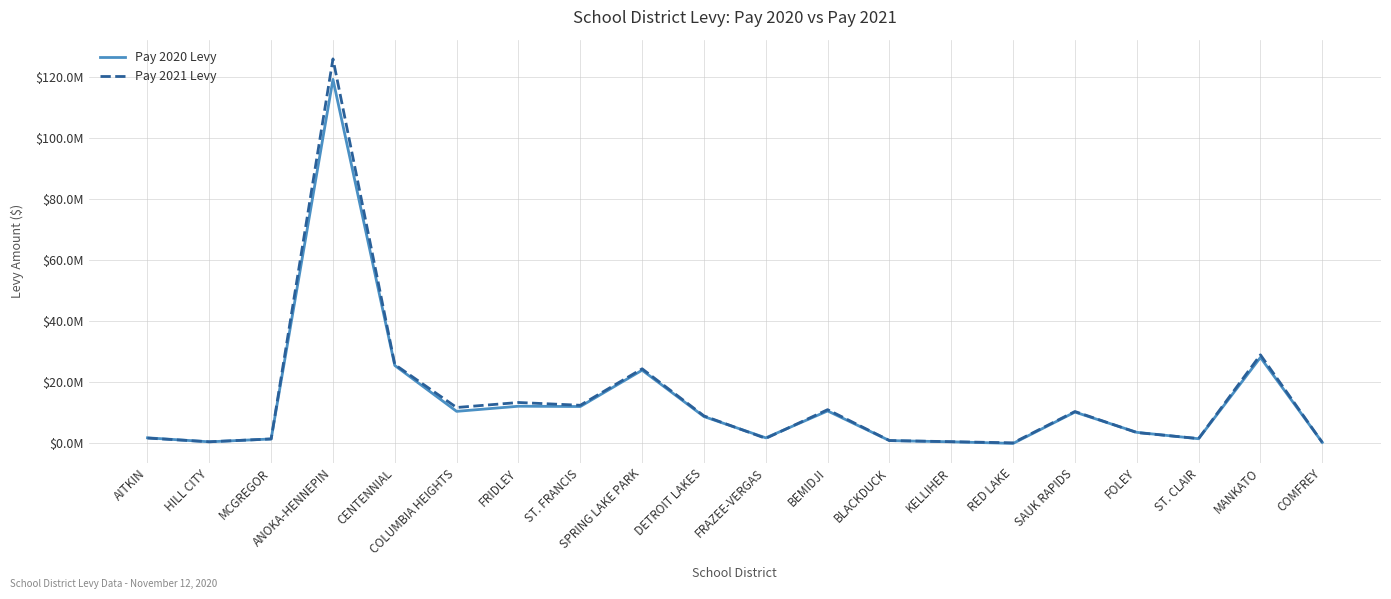

Does the chart display data point markers on the line(s)?

No